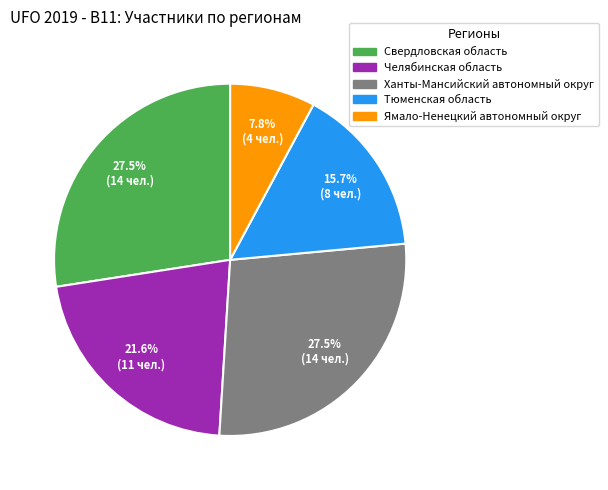

Does Ханты-Мансийский автономный округ account for over 50% of the chart?

No